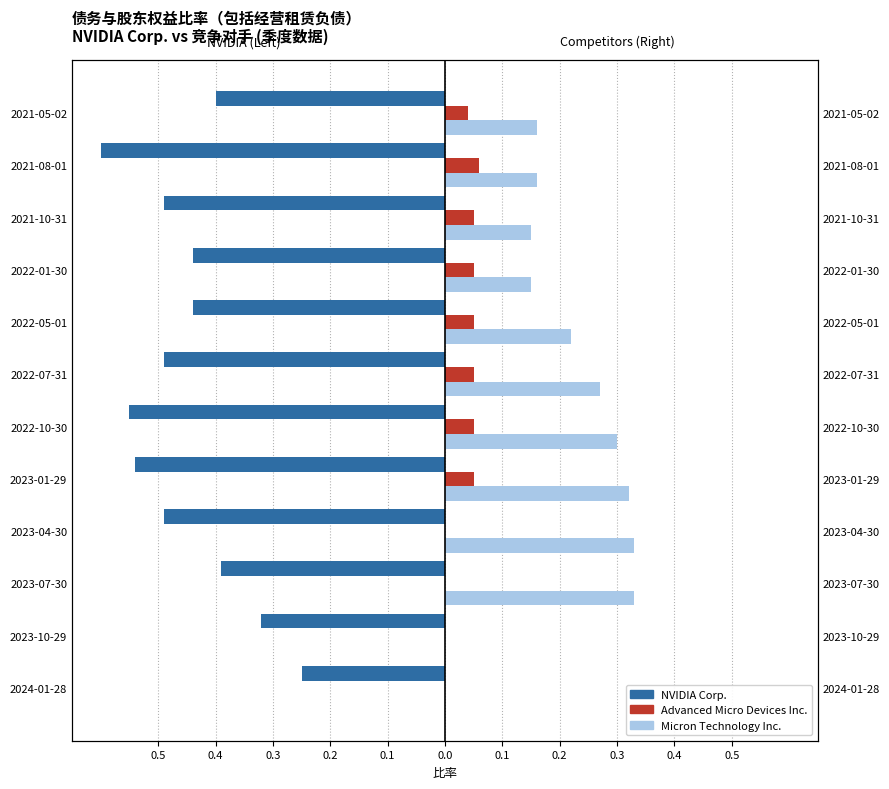

What is the sum of all Advanced Micro Devices Inc. values?

0.4